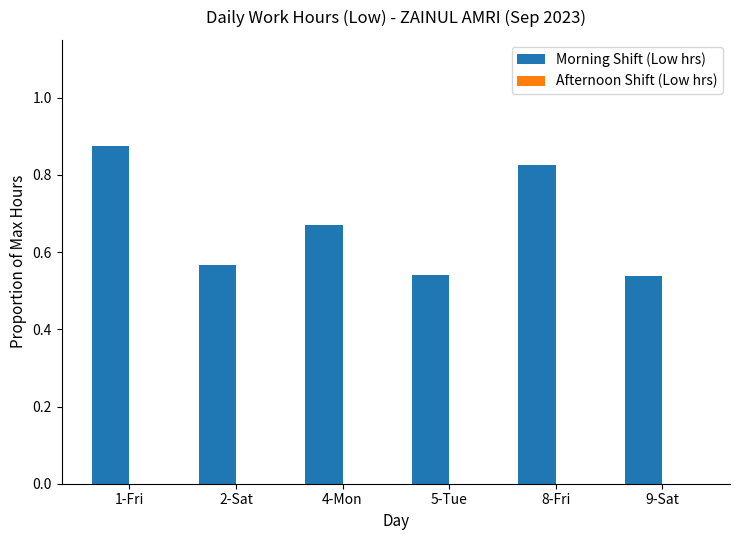

The value at 5-Tue is 0.8. True or false?

False